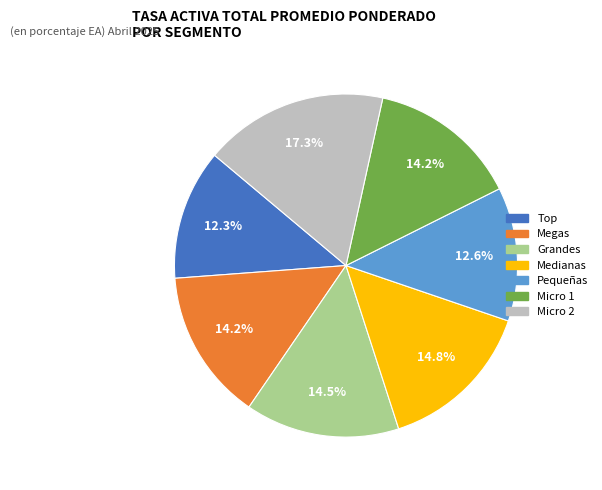

How many slices are in this pie chart?

7